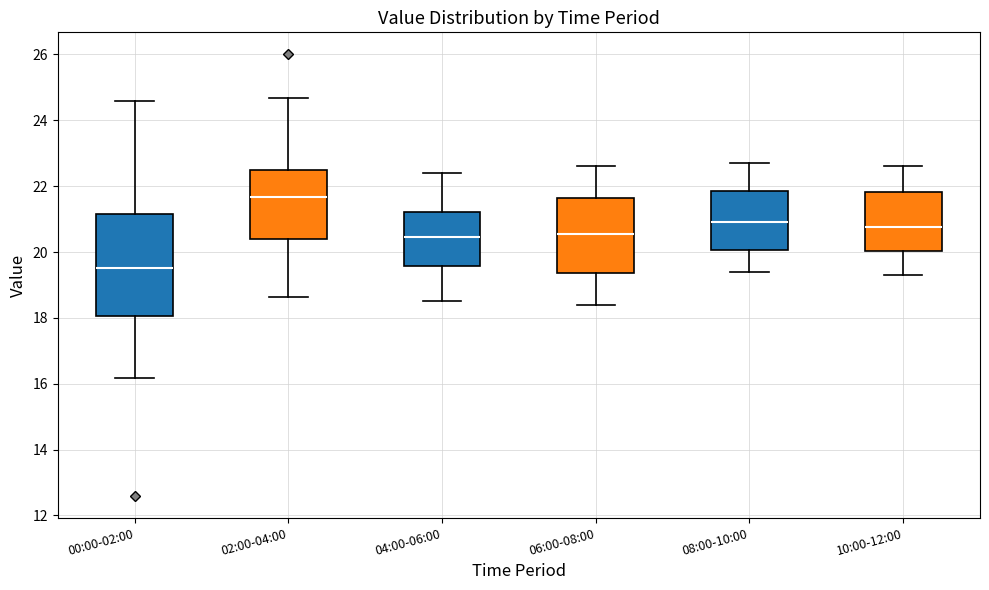

Reading left to right, read every box against the y-axis: the position of its median line, the range the box covers, and the ends of its whiskers. The values are not printed on the chart, so give them approximately, as read against the axis.

00:00-02:00: median 19.6, box 18.0 to 21.2, whiskers 16.2 to 24.6
02:00-04:00: median 21.6, box 20.4 to 22.4, whiskers 18.6 to 24.6
04:00-06:00: median 20.4, box 19.6 to 21.2, whiskers 18.6 to 22.4
06:00-08:00: median 20.6, box 19.4 to 21.6, whiskers 18.4 to 22.6
08:00-10:00: median 21.0, box 20.0 to 21.8, whiskers 19.4 to 22.8
10:00-12:00: median 20.8, box 20.0 to 21.8, whiskers 19.4 to 22.6